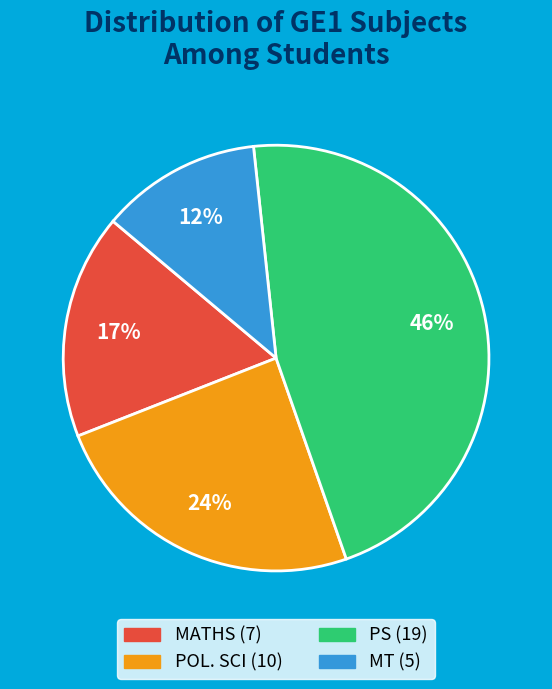

Which has a higher value, PS or MT?

PS